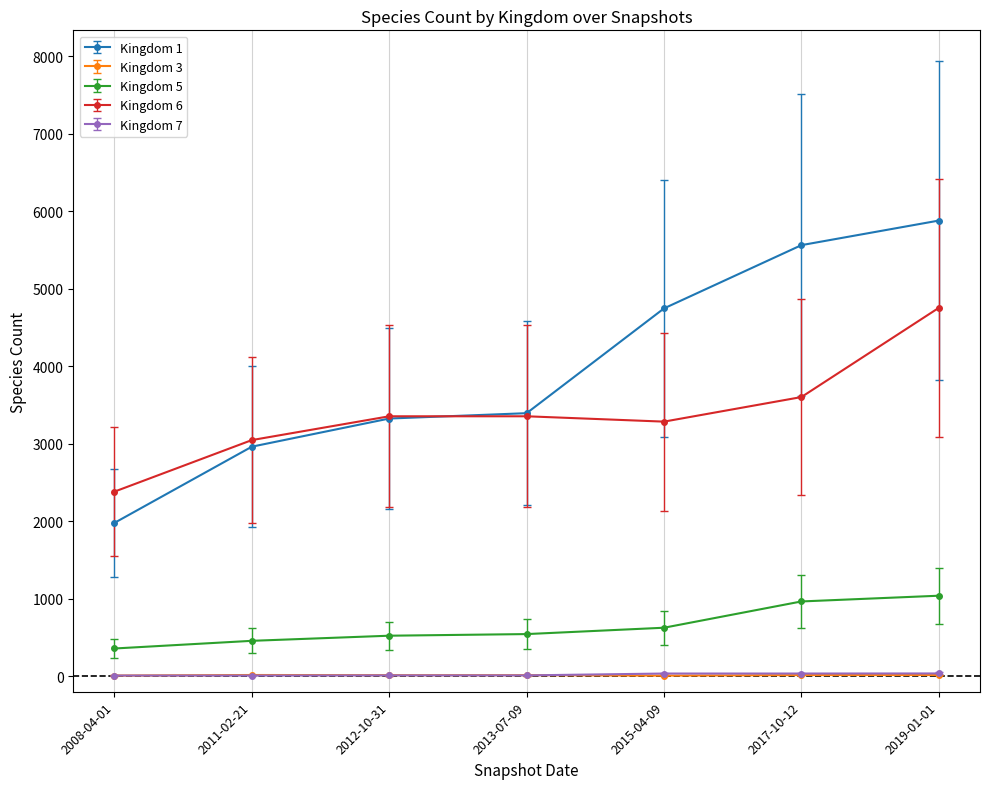

What is the total value across all series at 2019-01-01?

11723